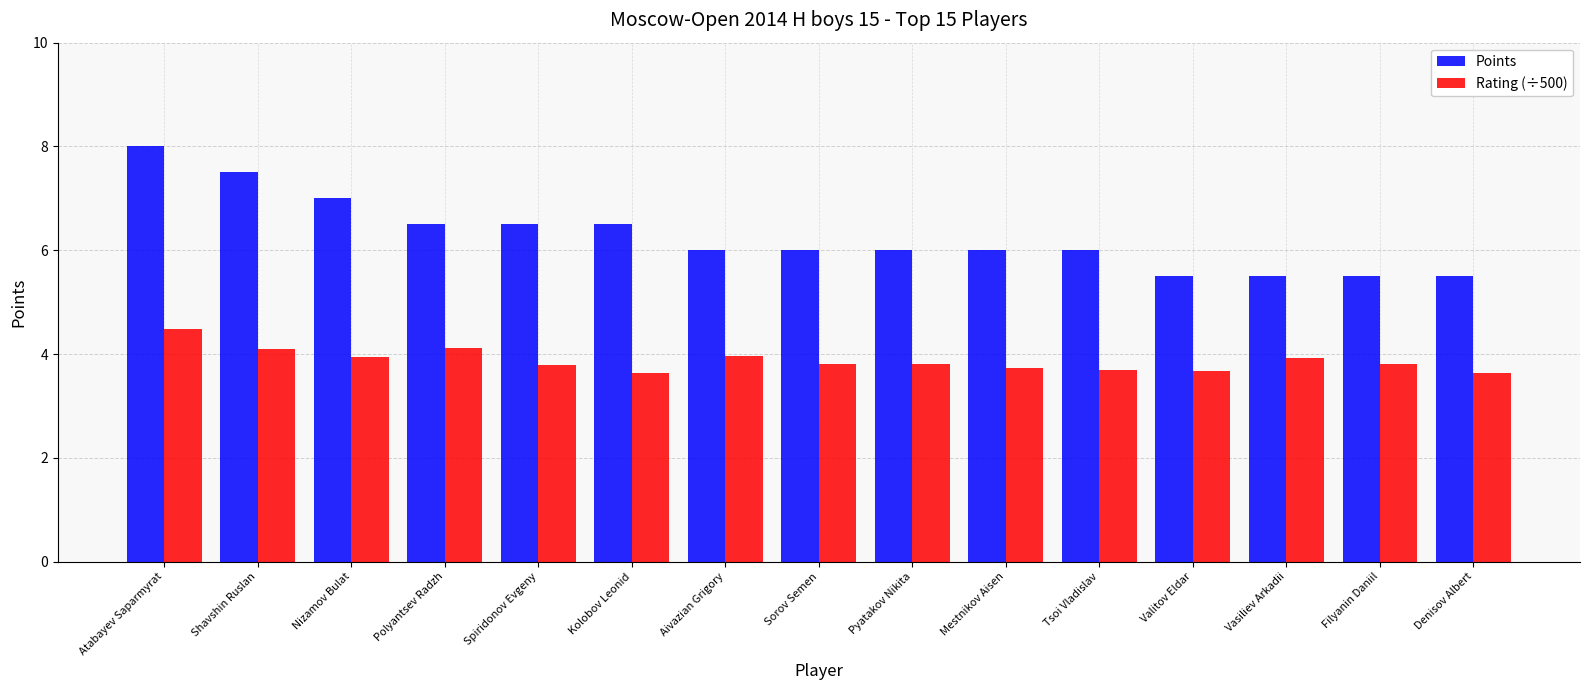

The Points series shows 5.5 at Valitov Eldar. True or false?

True